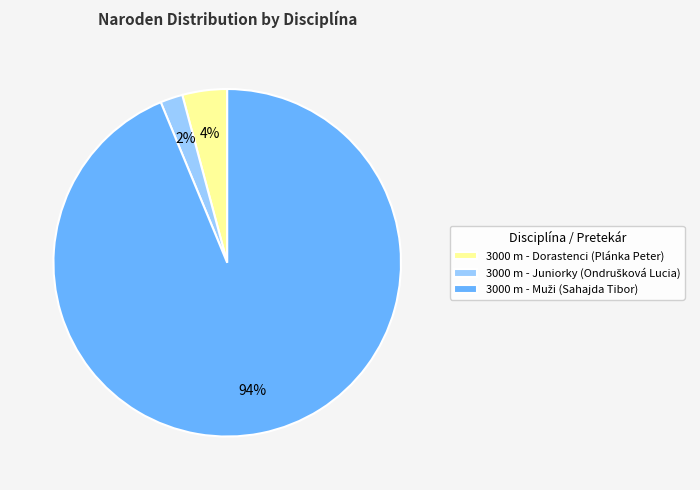

Count the number of slices in the pie.

3